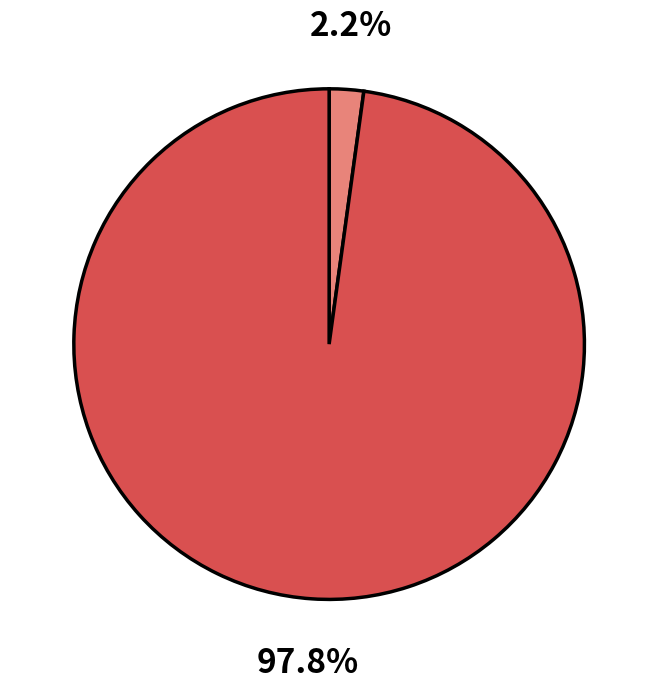

Is there a majority slice in this chart?

Yes